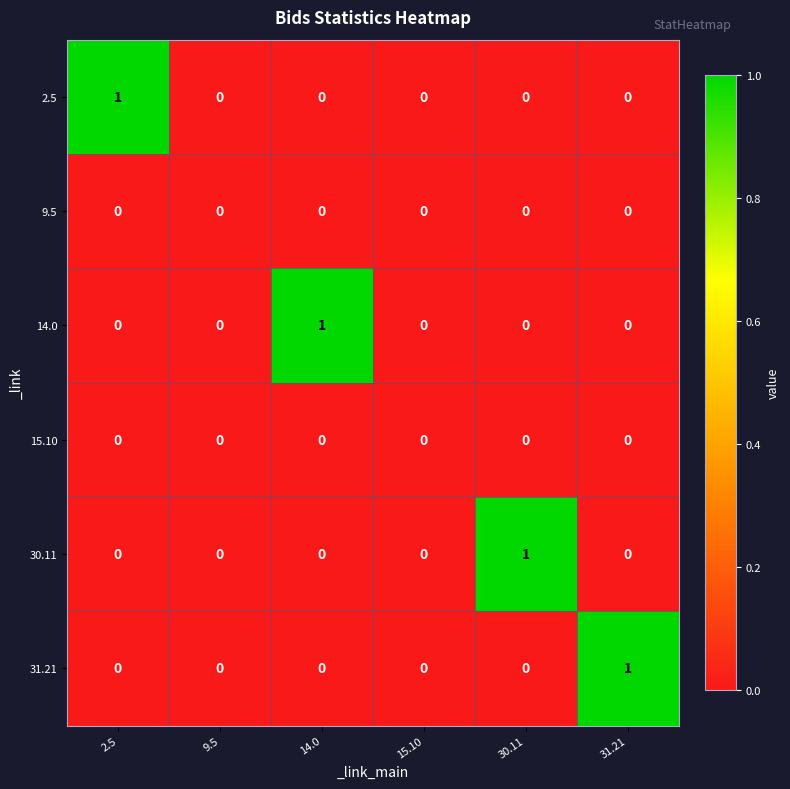

Is it true that 30.11 equals 0 at 14.0?

True